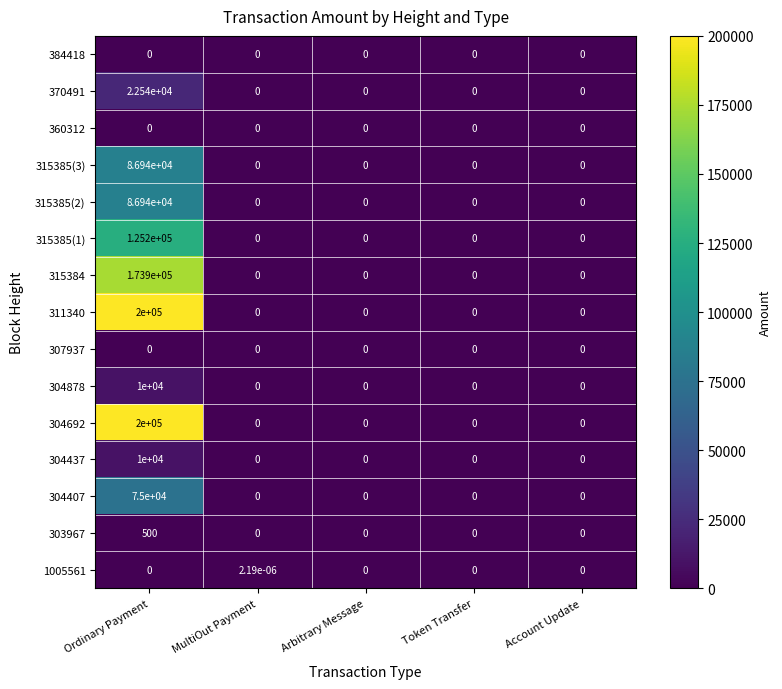

Is it true that 360312 equals 0.0 at Token Transfer?

True